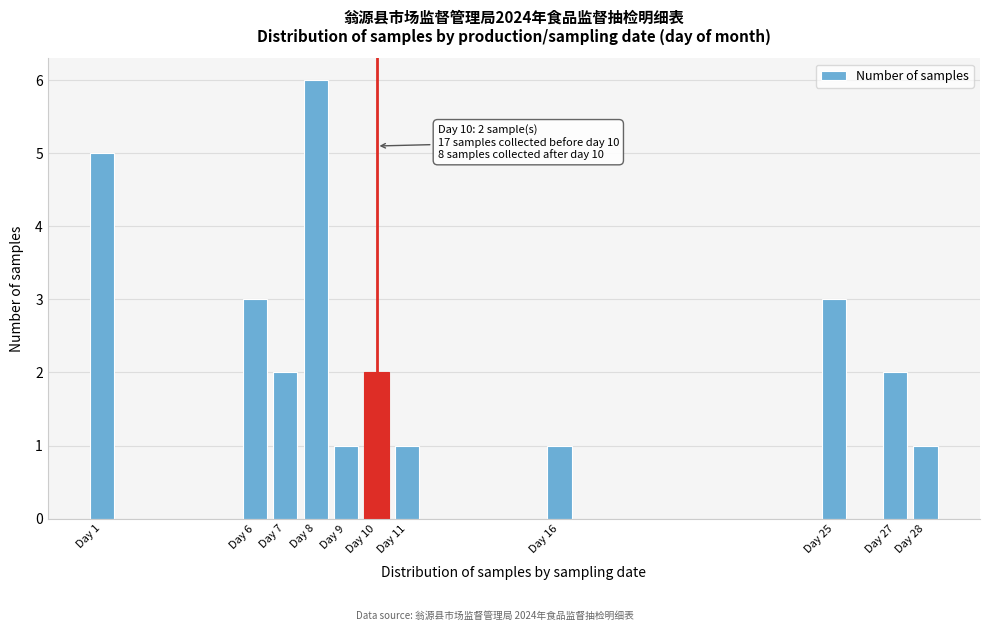

Reading left to right, list all the values displayed in this chart.

Day 1=5	Day 6=3	Day 7=2	Day 8=6	Day 9=1	Day 10=2	Day 11=1	Day 16=1	Day 25=3	Day 27=2	Day 28=1